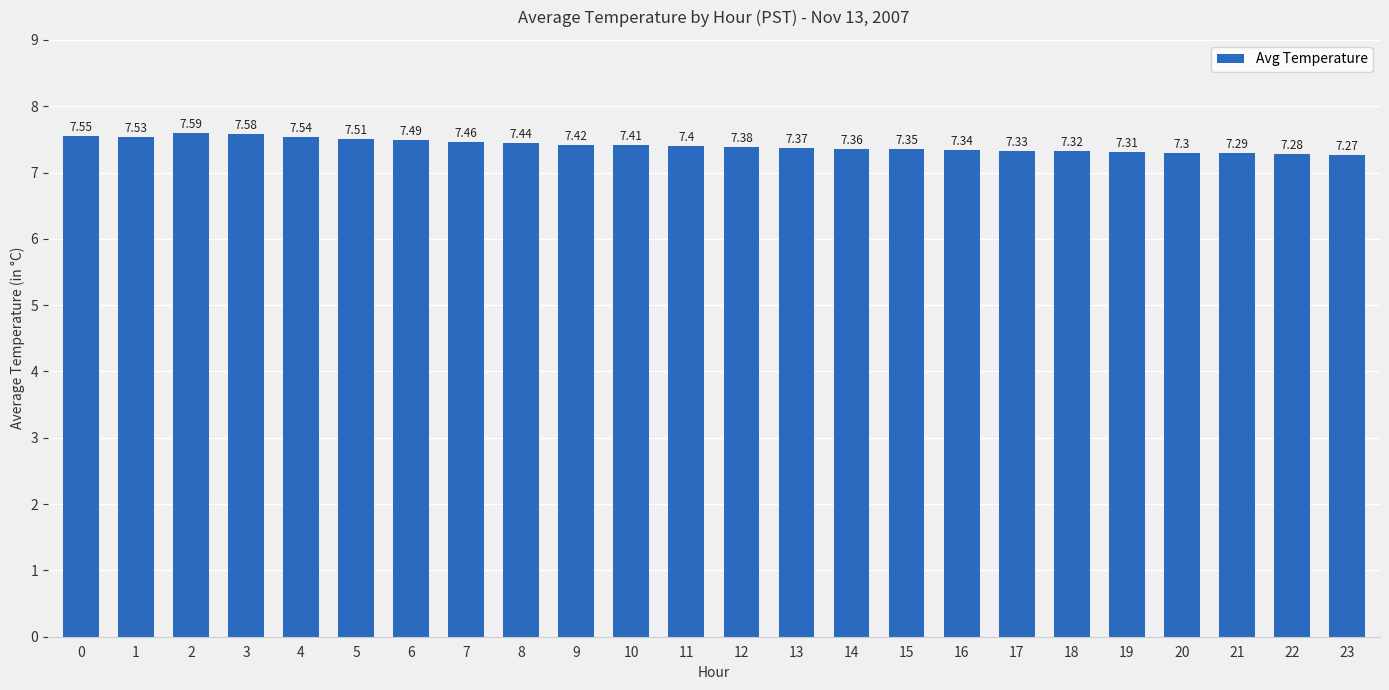

Rank the categories by value from highest to lowest.

2, 3, 0, 4, 1, 5, 6, 7, 8, 9, 10, 11, 12, 13, 14, 15, 16, 17, 18, 19, 20, 21, 22, 23